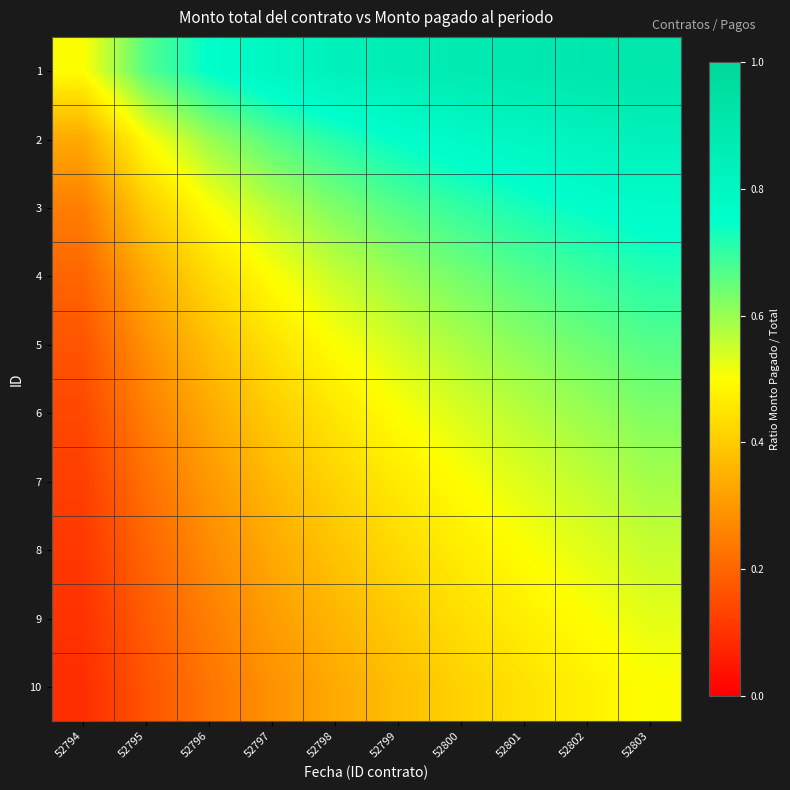

Between 52794 and 52797, which series saw the biggest shift?

2